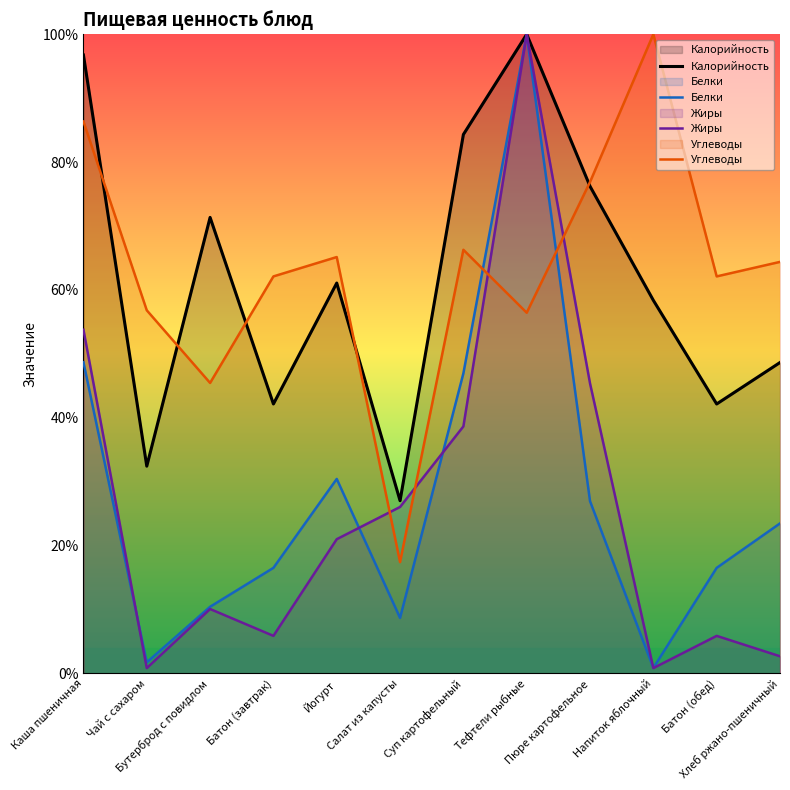

How many interior local peaks does the Белки series have?

2